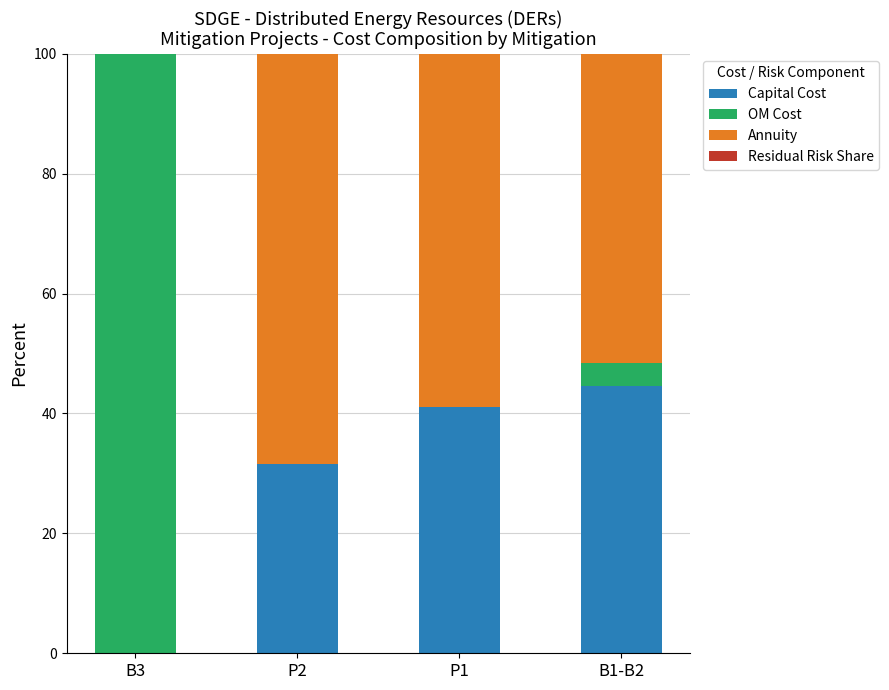

Which category has the highest value in the Capital Cost series?

B1-B2